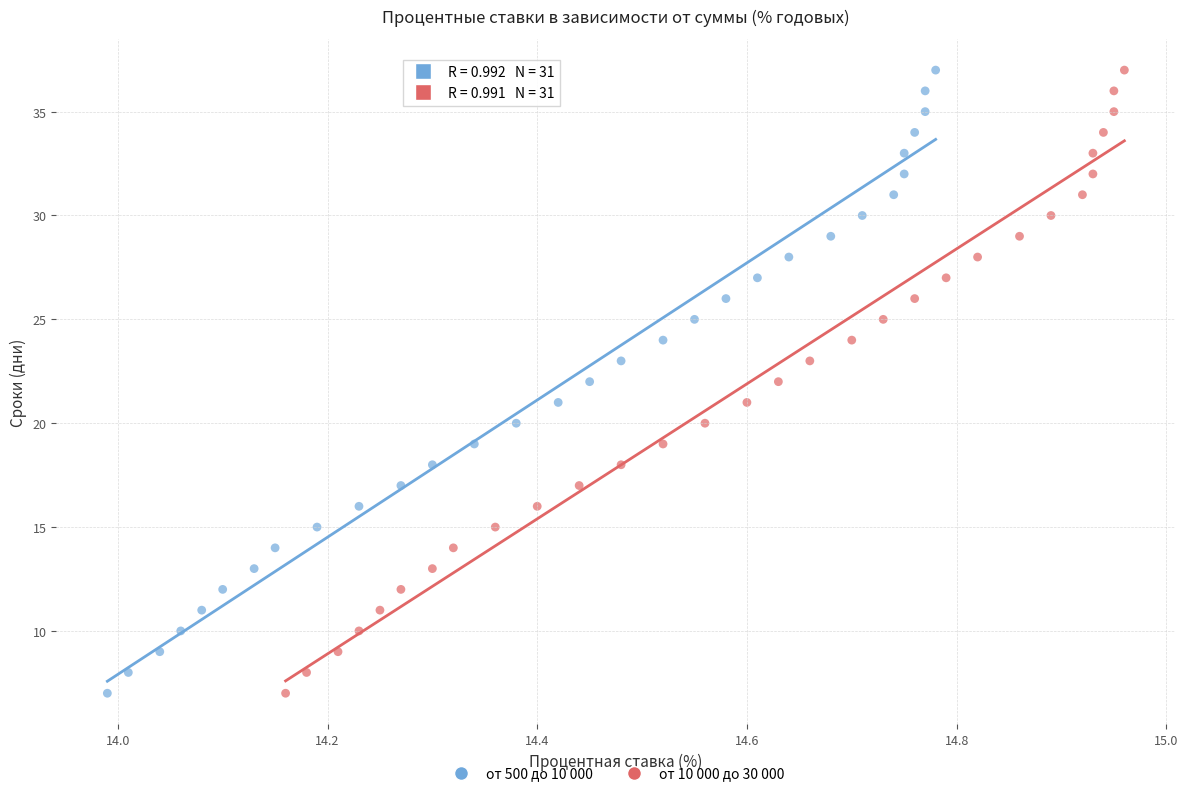

What are all the series names shown in the legend?

от 500 до 10 000, от 10 000 до 30 000